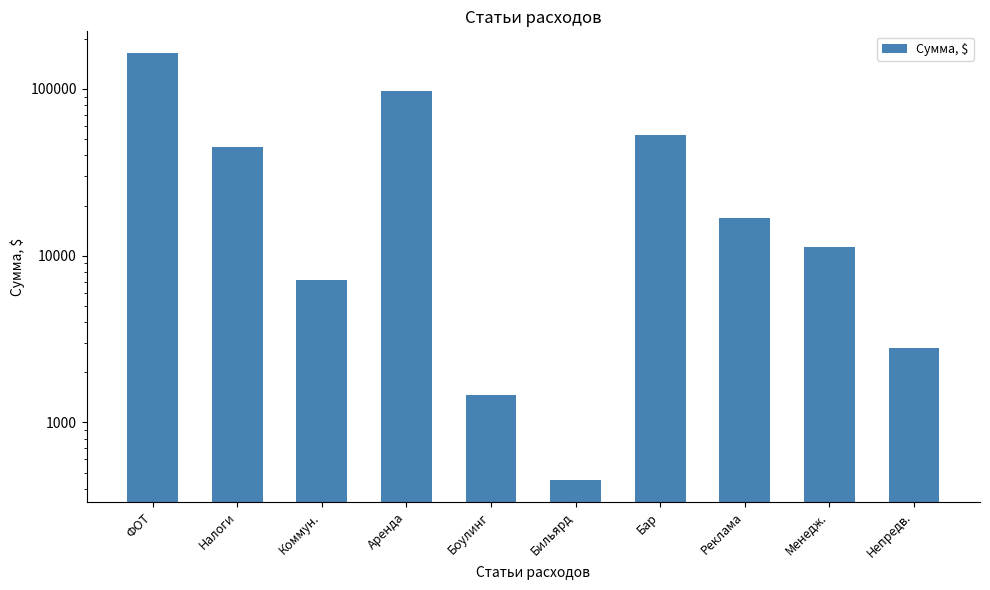

Between Бильярд and Аренда, which is larger?

Аренда